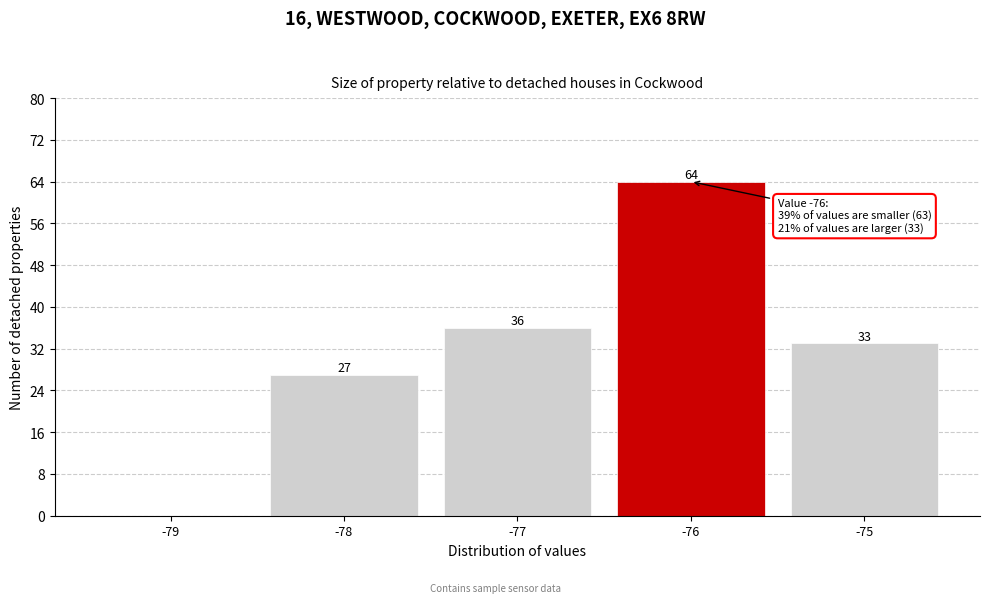

Which range on the x-axis has the tallest bar?

-76.5 to -75.5